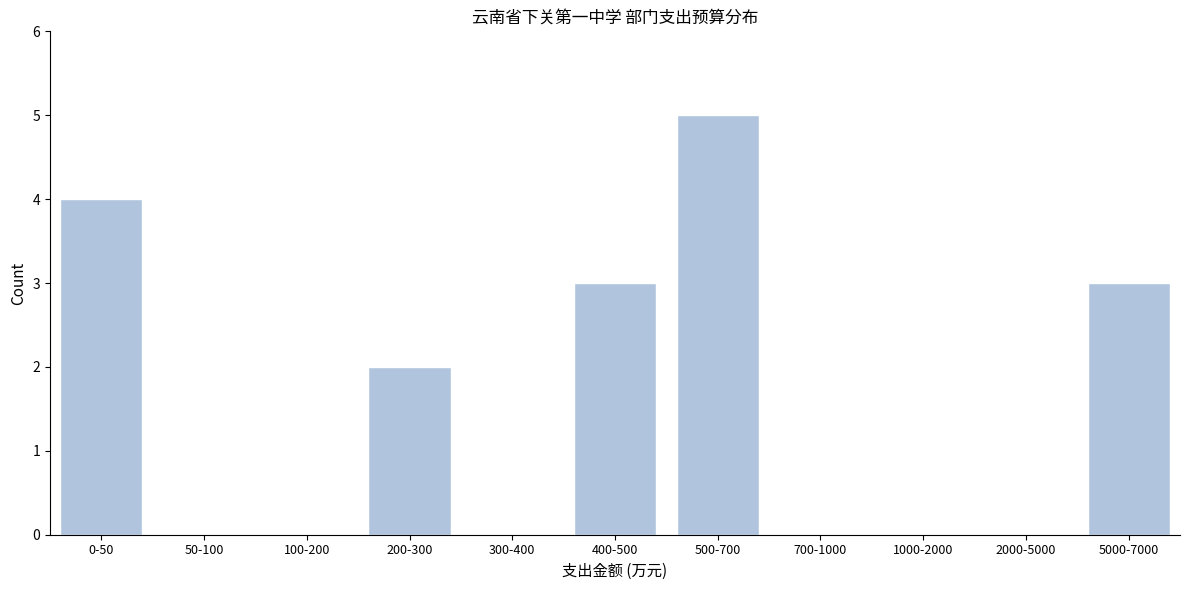

Reading left to right, list all the values displayed in this chart.

0-50=4	50-100=0	100-200=0	200-300=2	300-400=0	400-500=3	500-700=5	700-1000=0	1000-2000=0	2000-5000=0	5000-7000=3